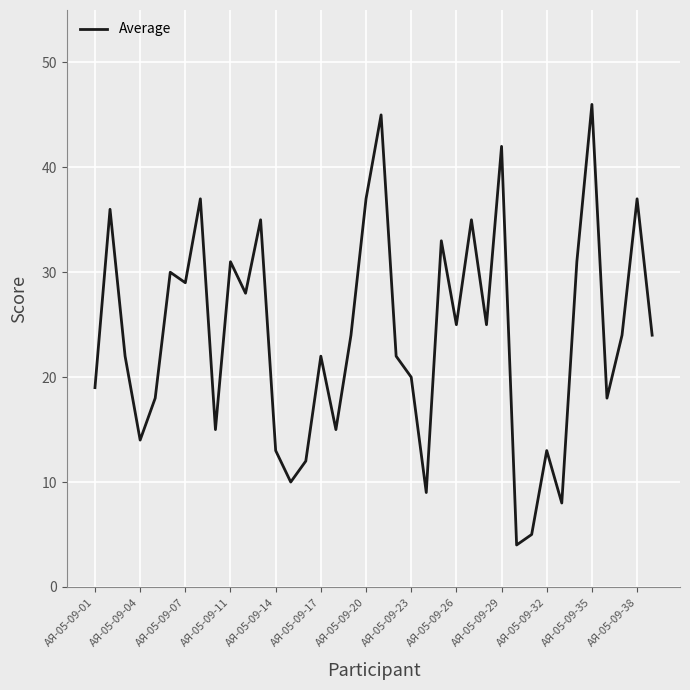

What is the difference between the maximum and minimum values?

42